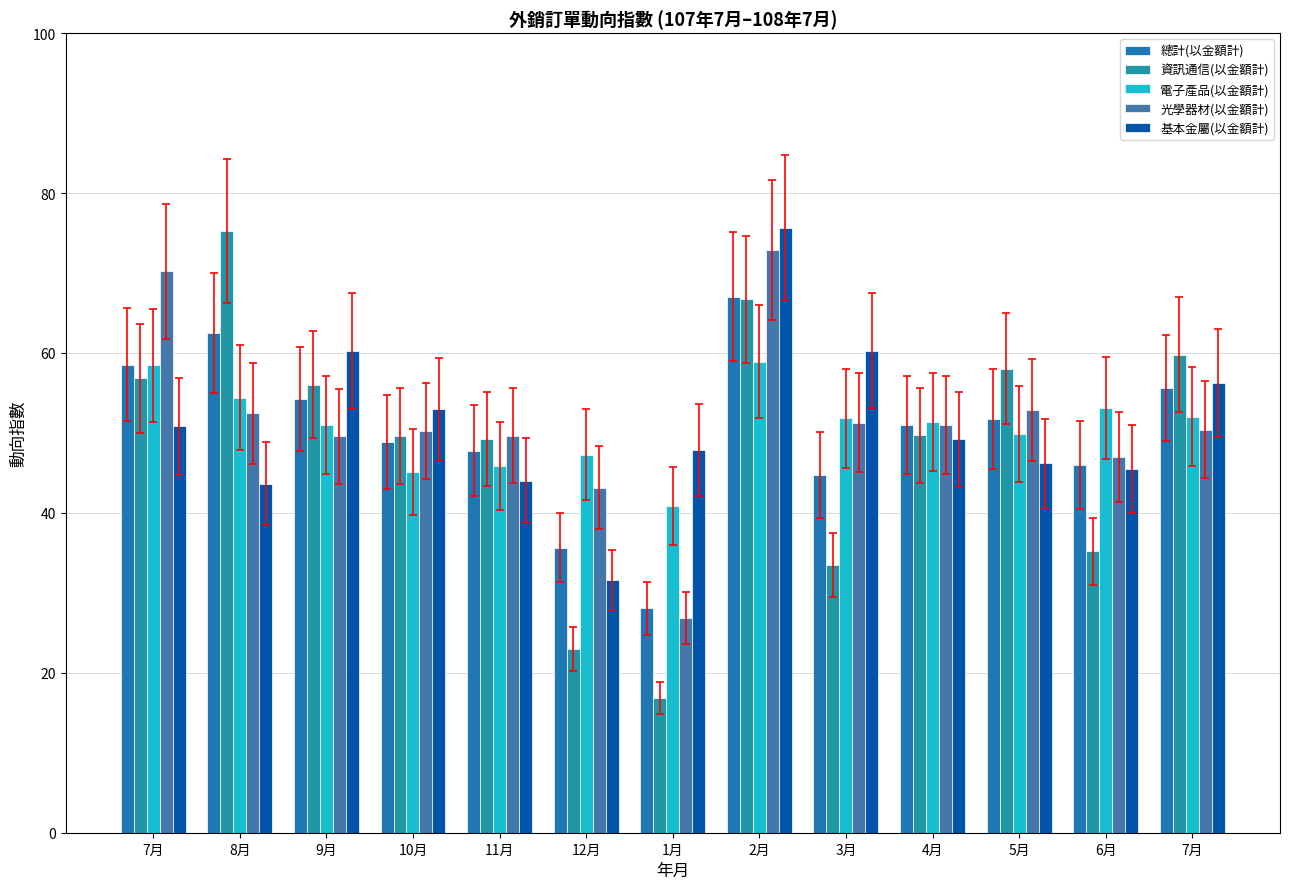

How many groups of bars are there?

13